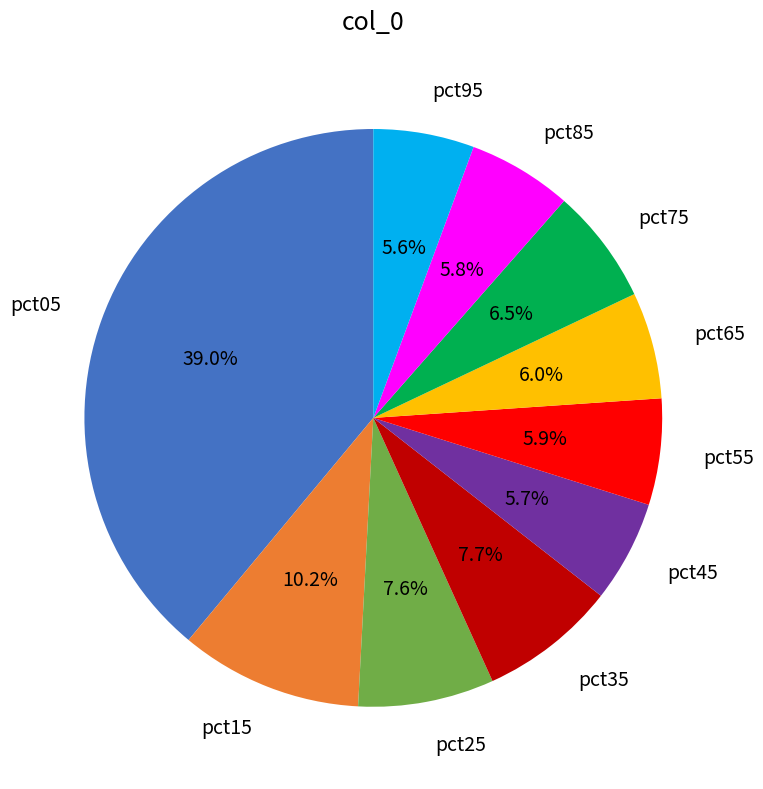

Is there a majority slice in this chart?

No